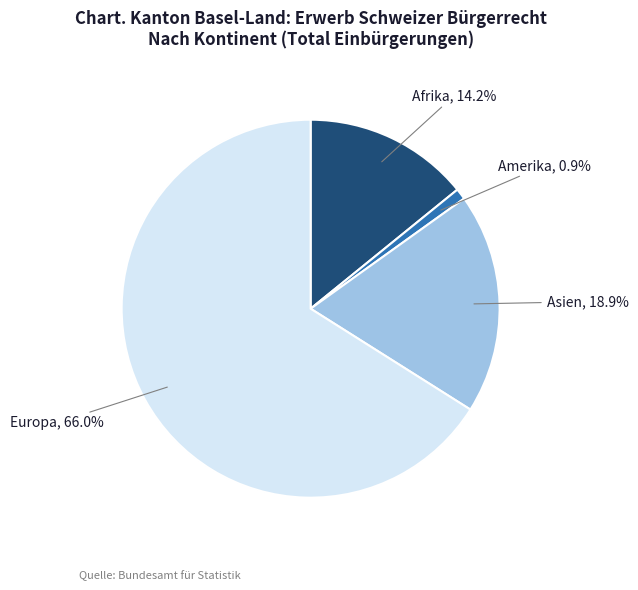

Is there a majority slice in this chart?

Yes